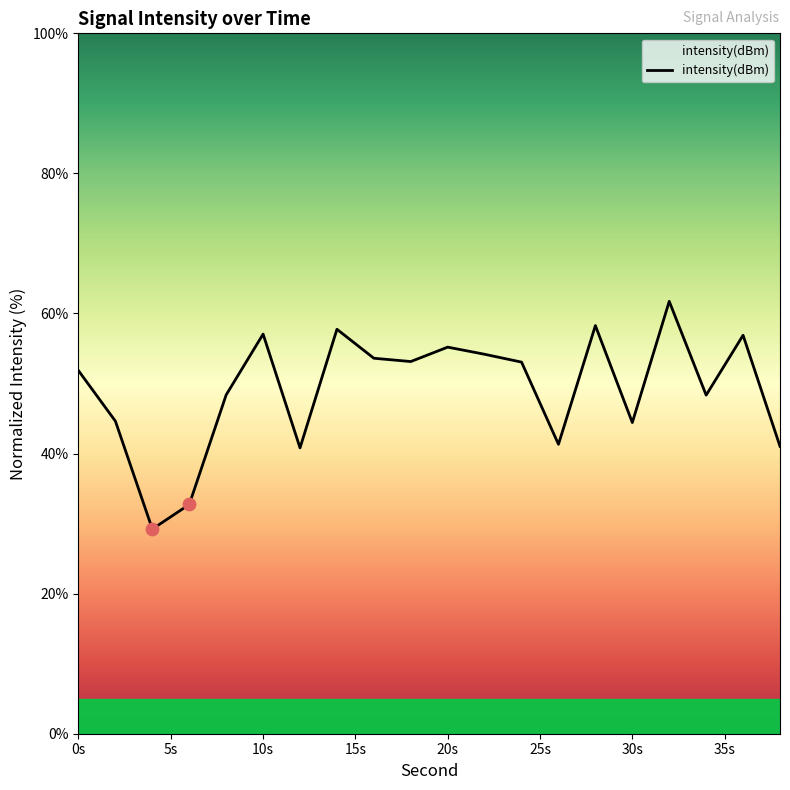

What is the difference between the maximum and minimum values?

32.5